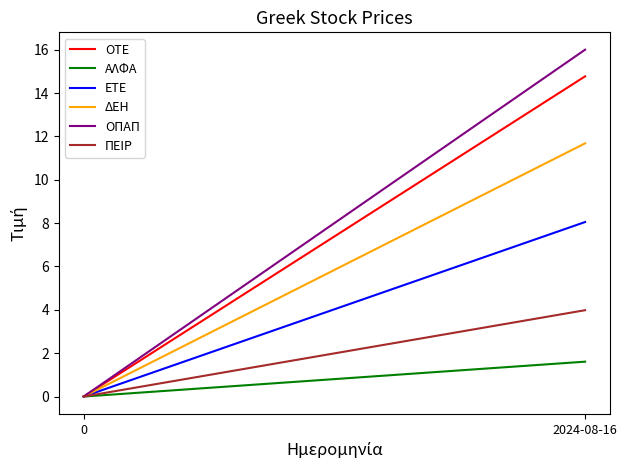

The value of ΑΛΦΑ at 0 is 0.5. True or false?

False